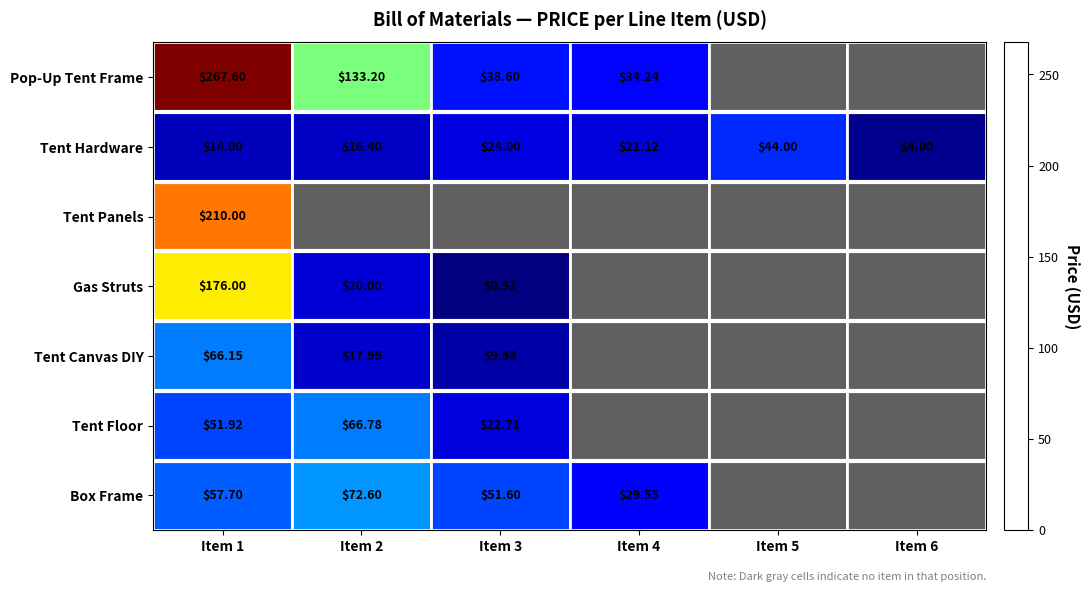

Is the value of Tent Hardware at Item 4 greater than the value of Box Frame at Item 1?

No